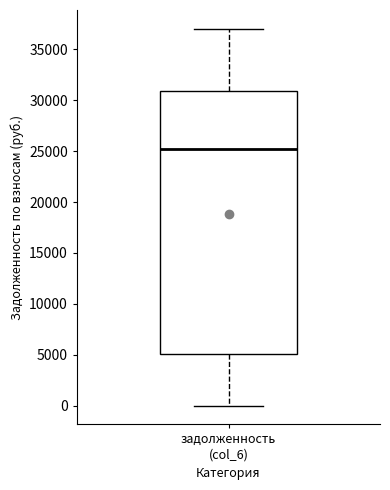

Where is the lower edge of the box for задолженность (col_6) on the y-axis? The values are not printed on the chart, so give them approximately, as read against the axis.

5000